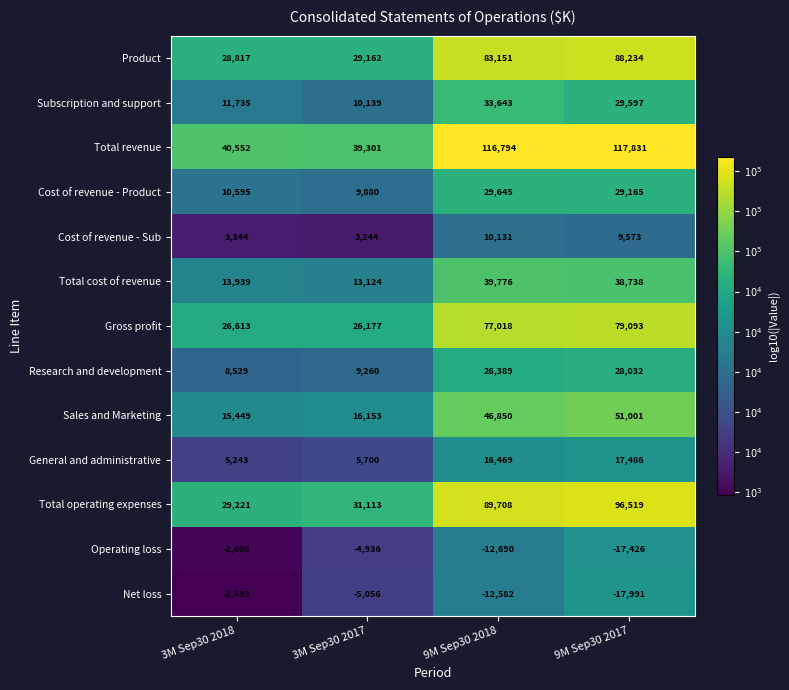

Which series has the largest total across all categories?

Total revenue